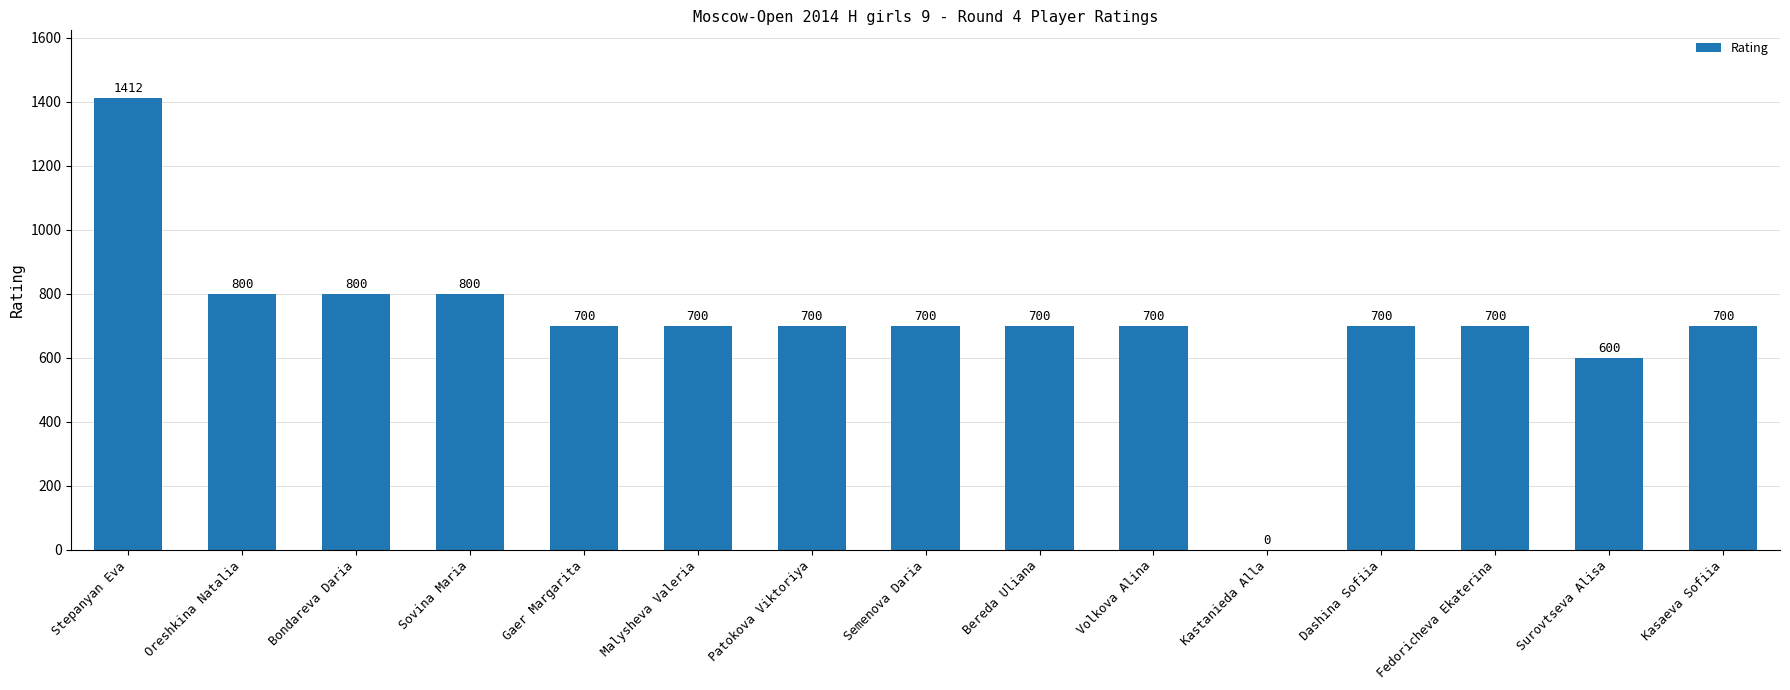

Reading right to left, extract all data points from this chart.

700	600	700	700	0	700	700	700	700	700	700	800	800	800	1412